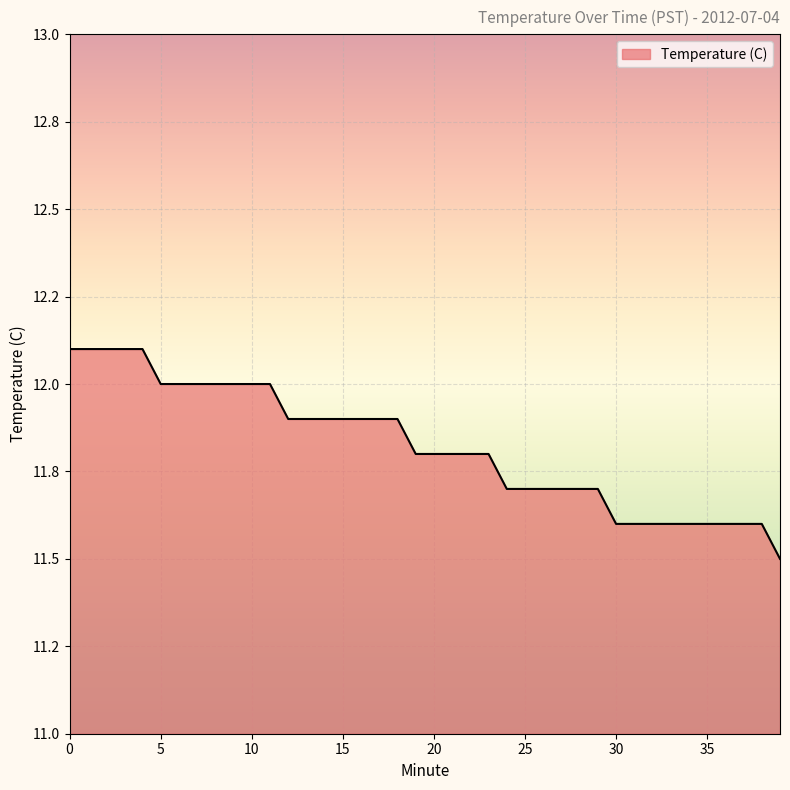

Reading left to right, list all the values displayed in this chart.

12.1	12.1	12.1	12.1	12.1	12.0	12.0	12.0	12.0	12.0	12.0	12.0	11.9	11.9	11.9	11.9	11.9	11.9	11.9	11.8	11.8	11.8	11.8	11.8	11.7	11.7	11.7	11.7	11.7	11.7	11.6	11.6	11.6	11.6	11.6	11.6	11.6	11.6	11.6	11.5